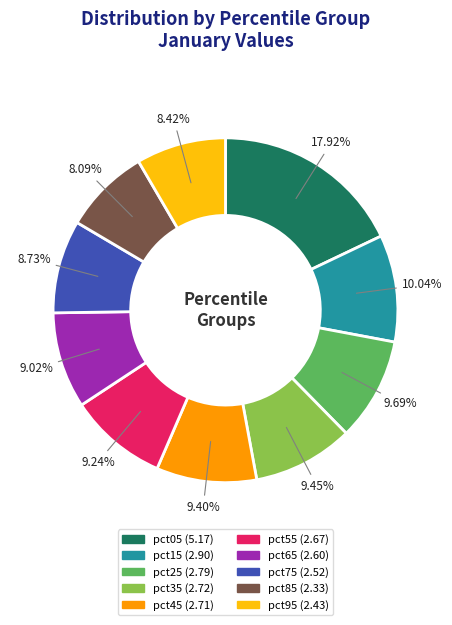

True or false: pct85 accounts for 8% of the total.

True